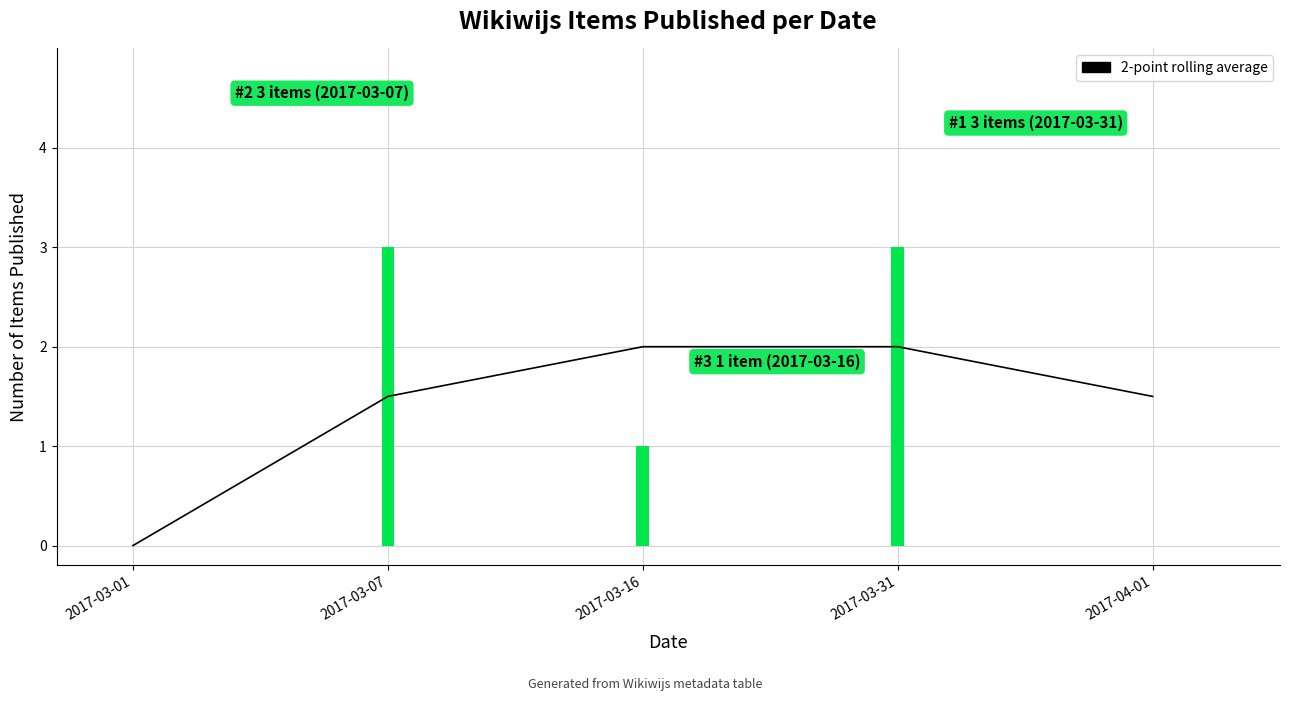

What is the difference between the values at 2017-04-01 and 2017-03-31?

0.5